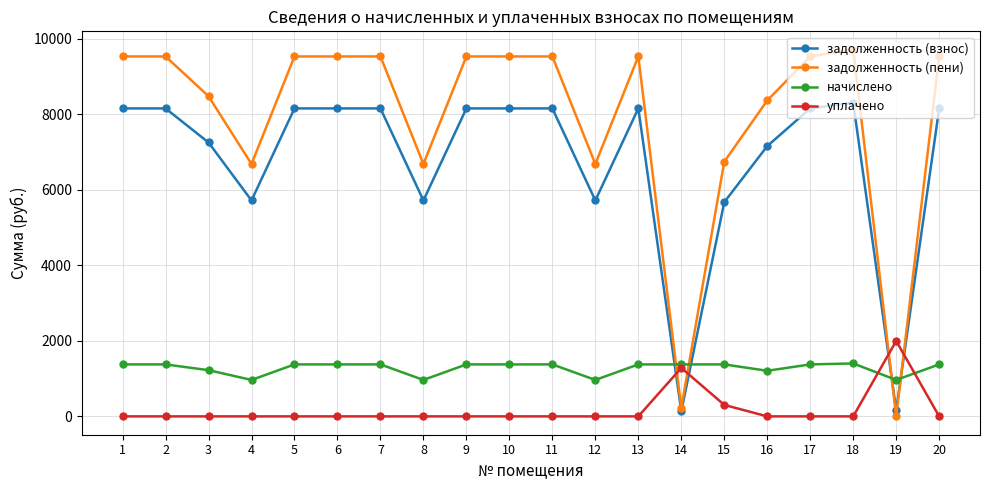

True or false: начислено has a value of 228.0 at 19.

False